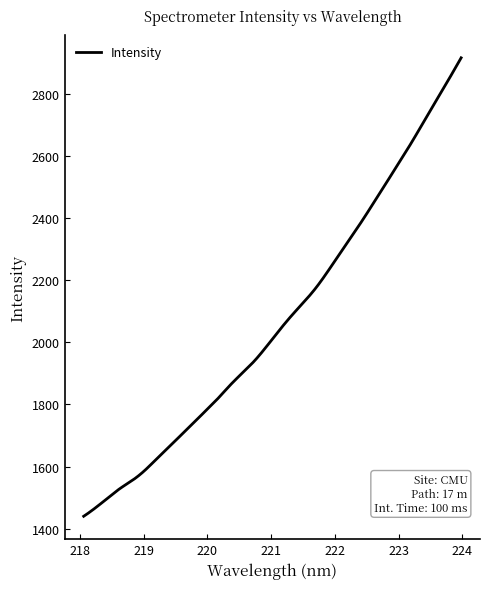

What is the greatest value displayed?

2917.4